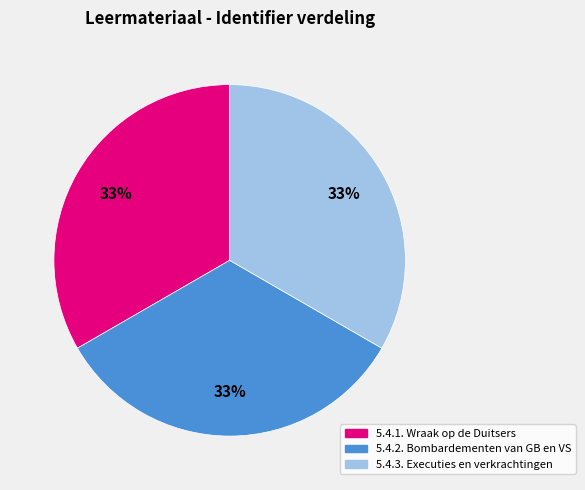

What is the ratio of the value at 5.4.3. Executies en verkrachtingen to the value at 5.4.2. Bombardementen van GB en VS?

1.0